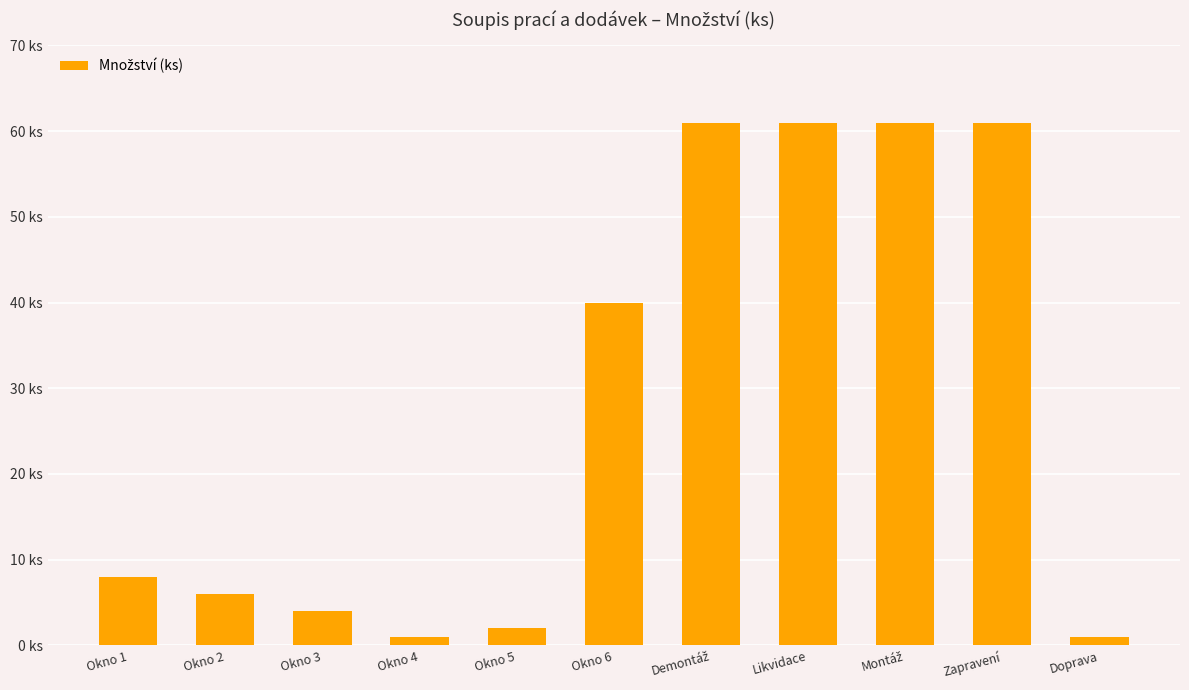

What is the greatest value displayed?

61